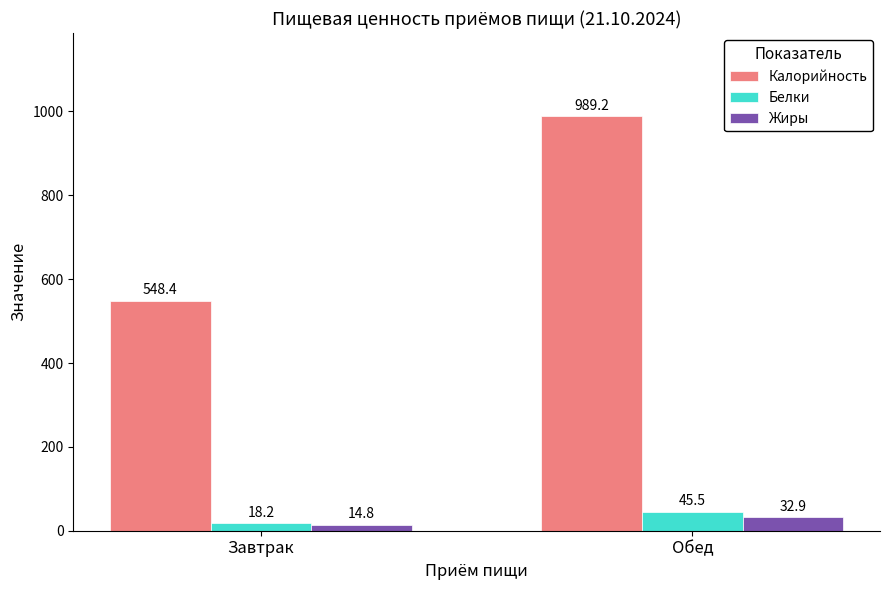

The value of Белки at Завтрак is 18.2. True or false?

True